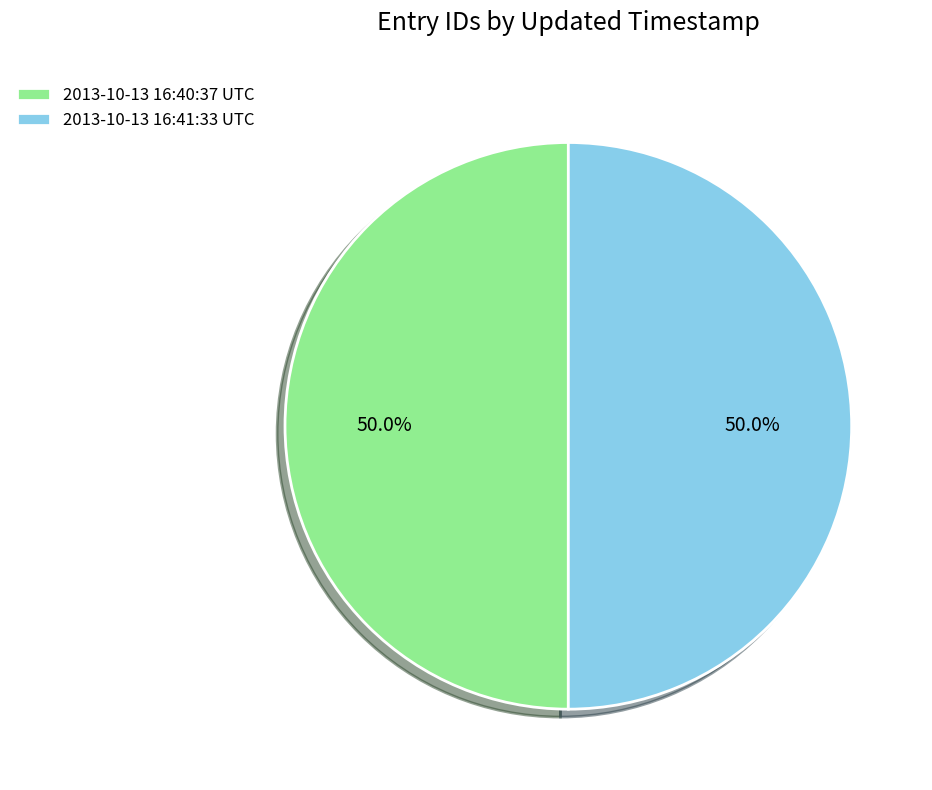

What percentage is NOT represented by 2013-10-13 16:40:37 UTC?

50.0%